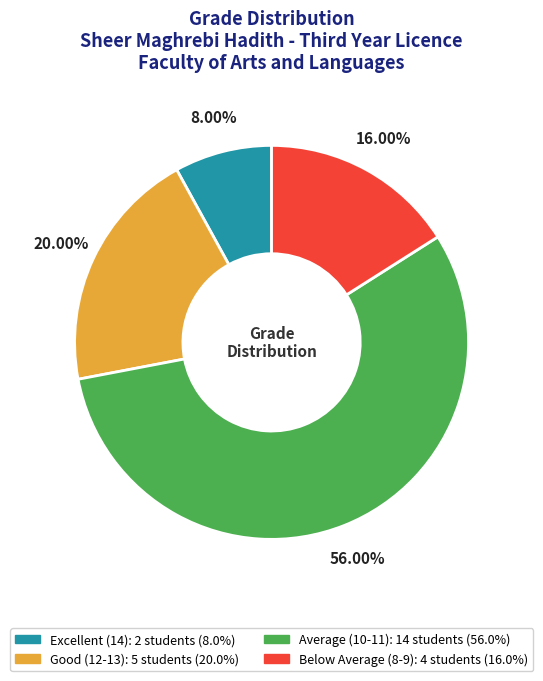

Is there a majority slice in this chart?

Yes